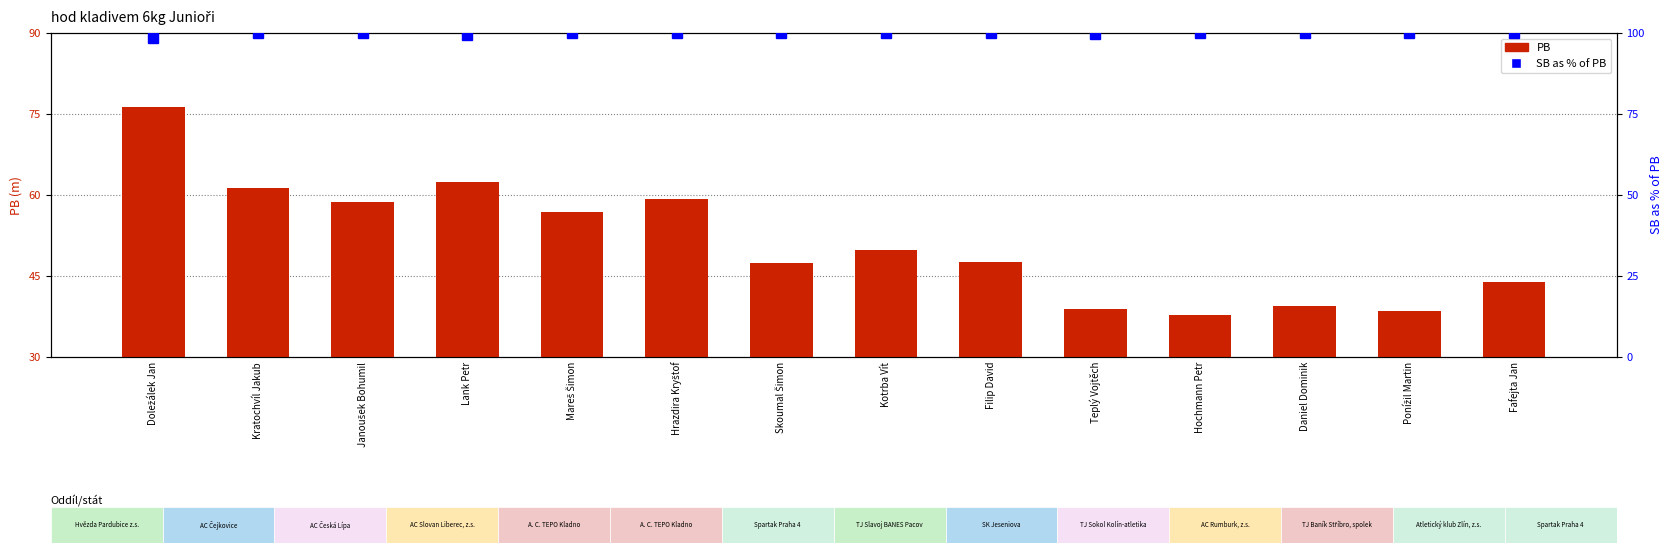

Count the number of data series in this chart.

2